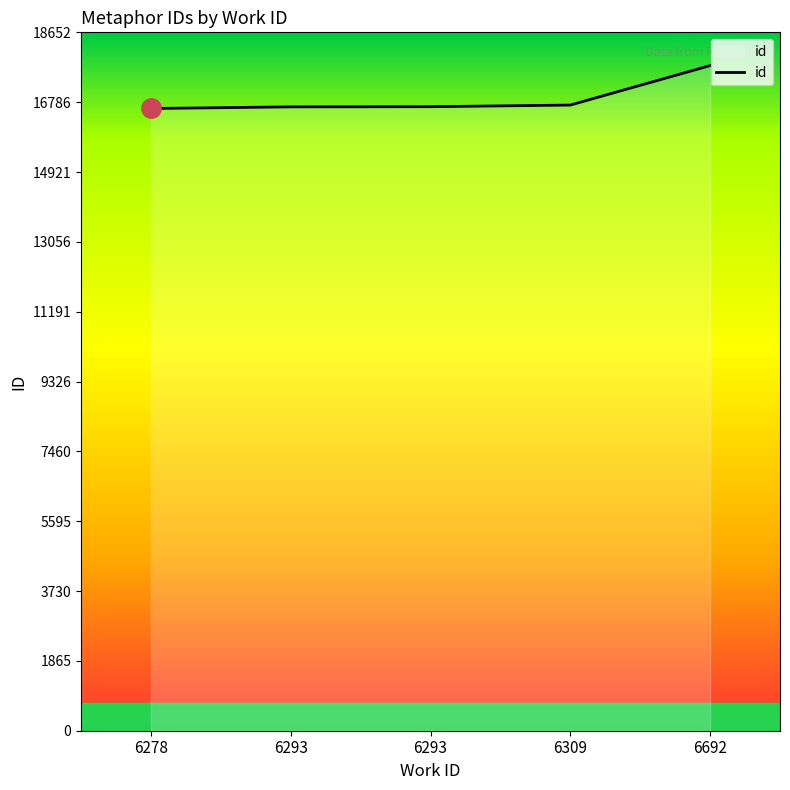

Which has a higher value, 6309 or 6278?

6309